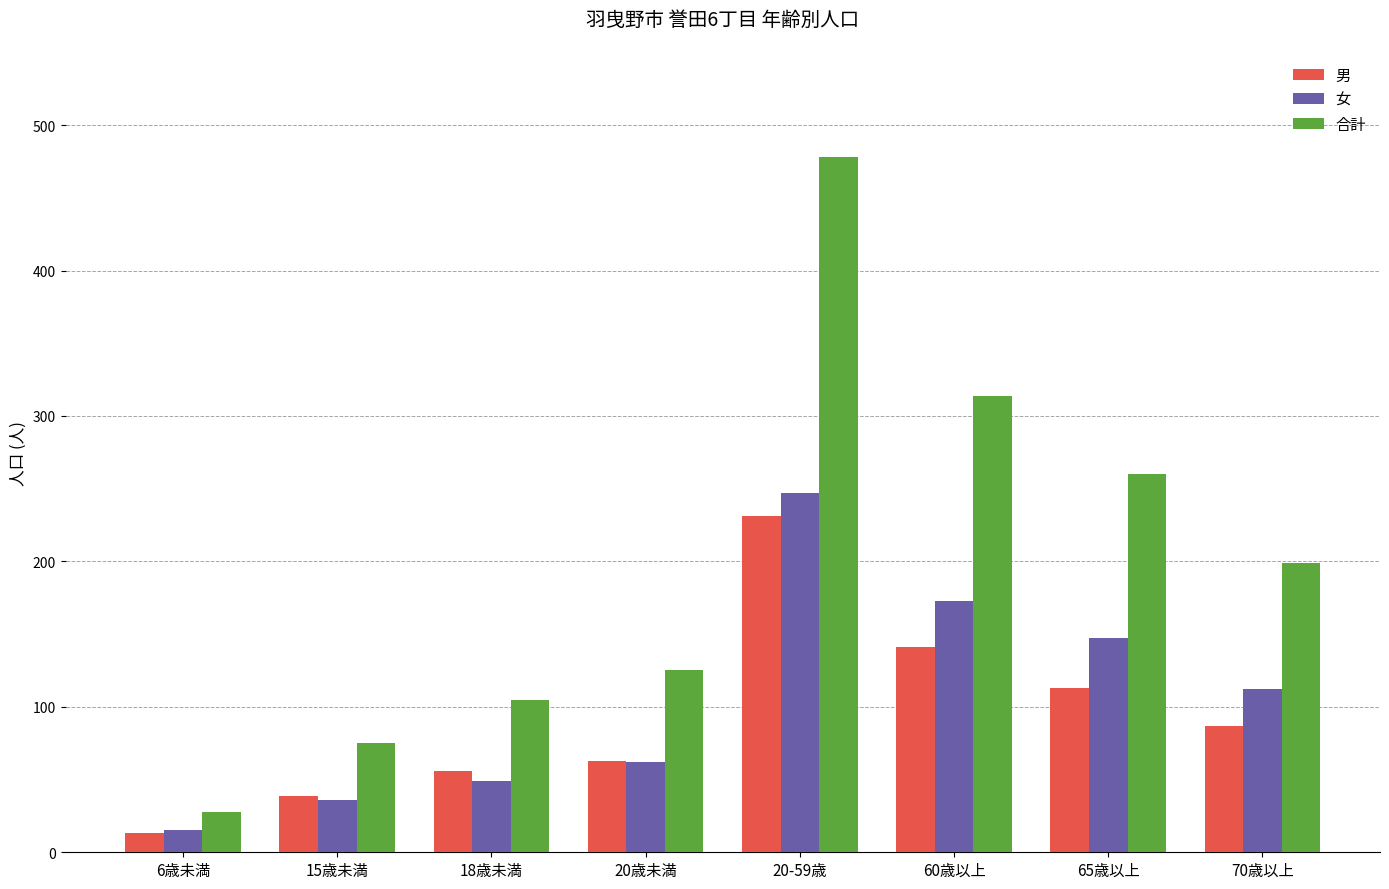

What is the label of the 2nd bar from the right?

65歳以上